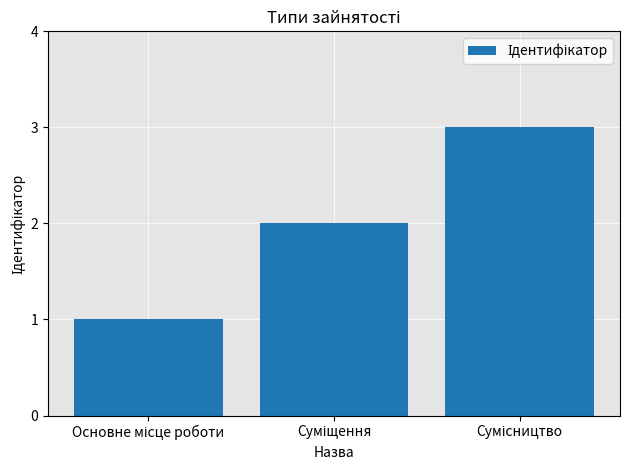

What is the maximum value shown in the chart?

3